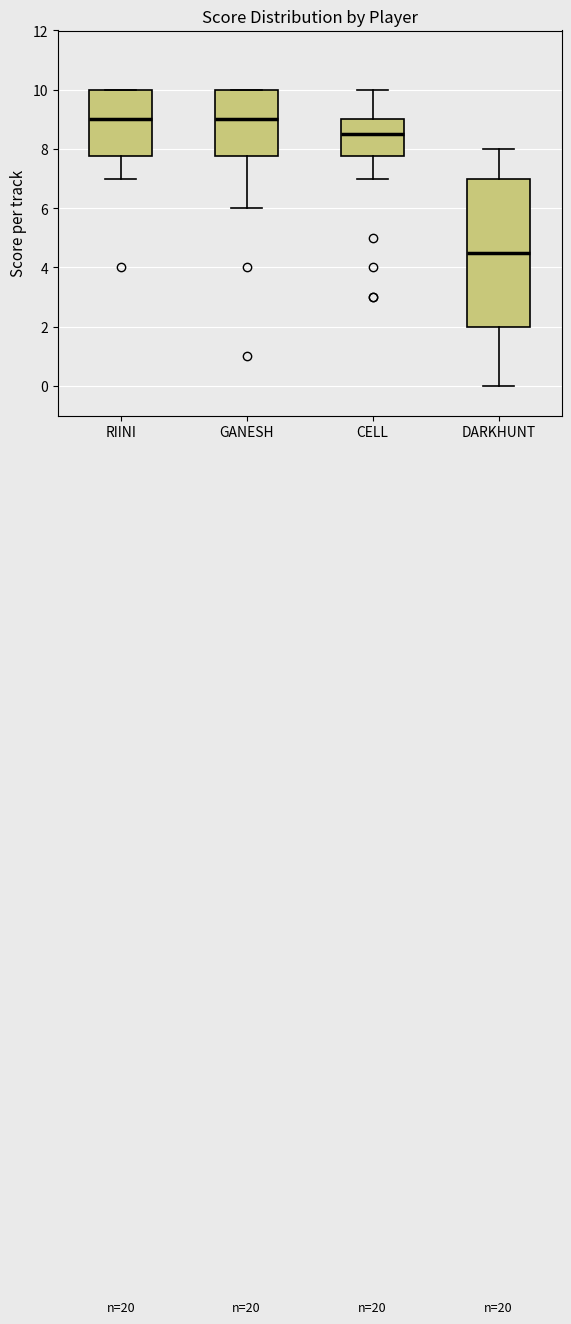

Which box has the lowest median line?

DARKHUNT